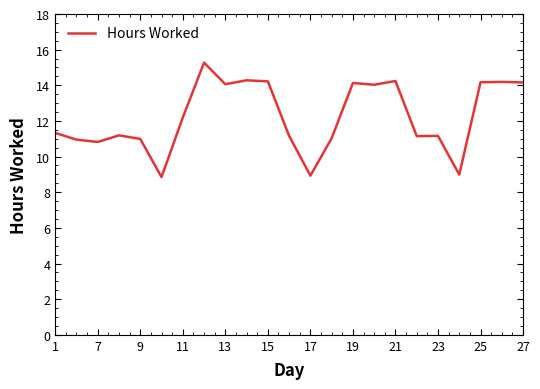

What is the difference between the maximum and minimum values?

6.4